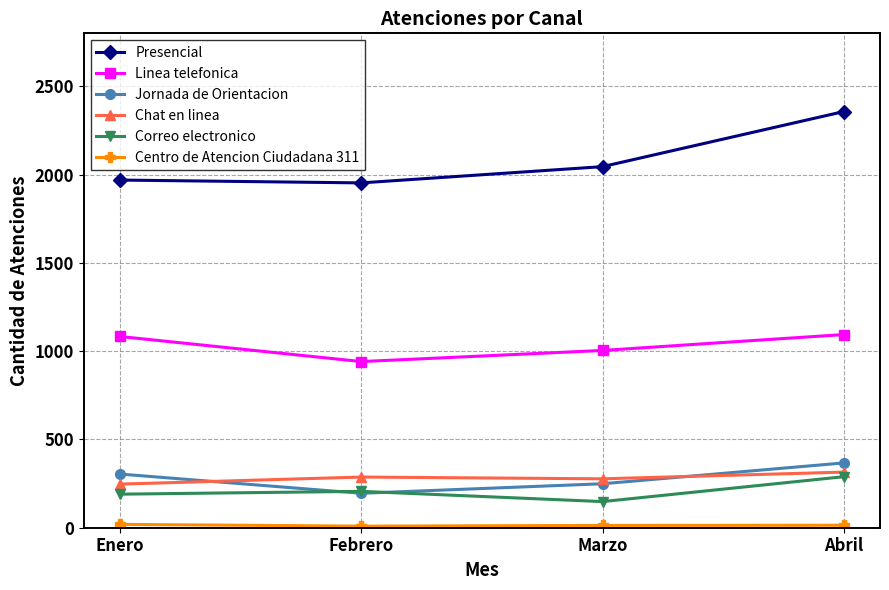

The Chat en linea series shows 315 at Abril. True or false?

True